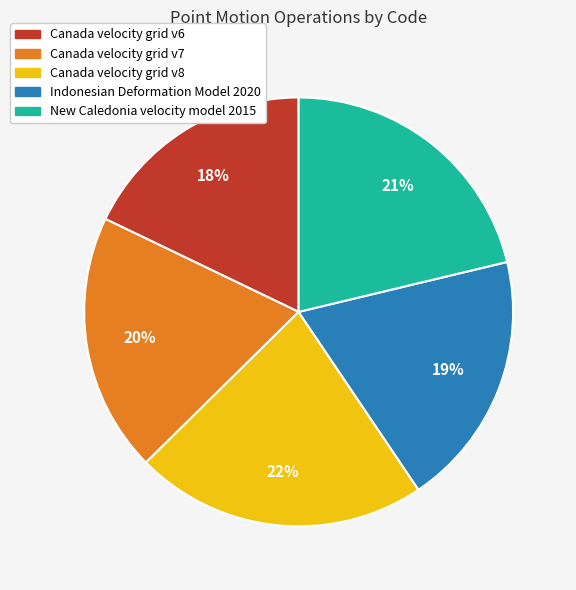

To the nearest percent, what portion does Canada velocity grid v6 represent?

18%